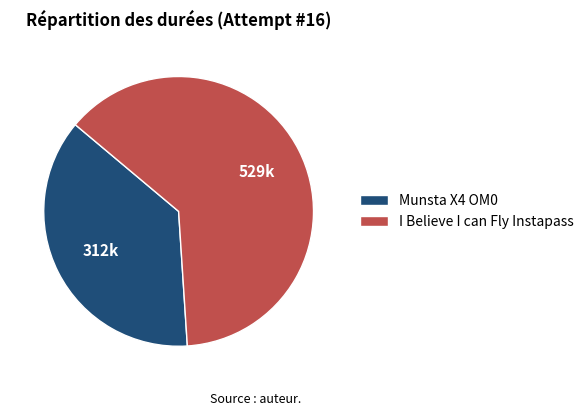

Which slice is the smallest?

Munsta X4 OM0